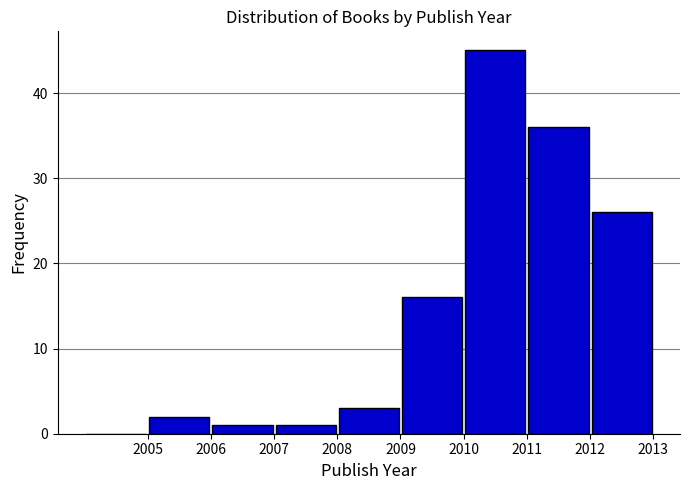

Reading left to right, list every bar in this chart as the range it spans on the x-axis followed by its height. The values are not printed on the chart, so give them approximately, as read against the axis.

2004 to 2005: 0
2005 to 2006: 2
2006 to 2007: 1
2007 to 2008: 1
2008 to 2009: 3
2009 to 2010: 16
2010 to 2011: 45
2011 to 2012: 36
2012 to 2013: 26